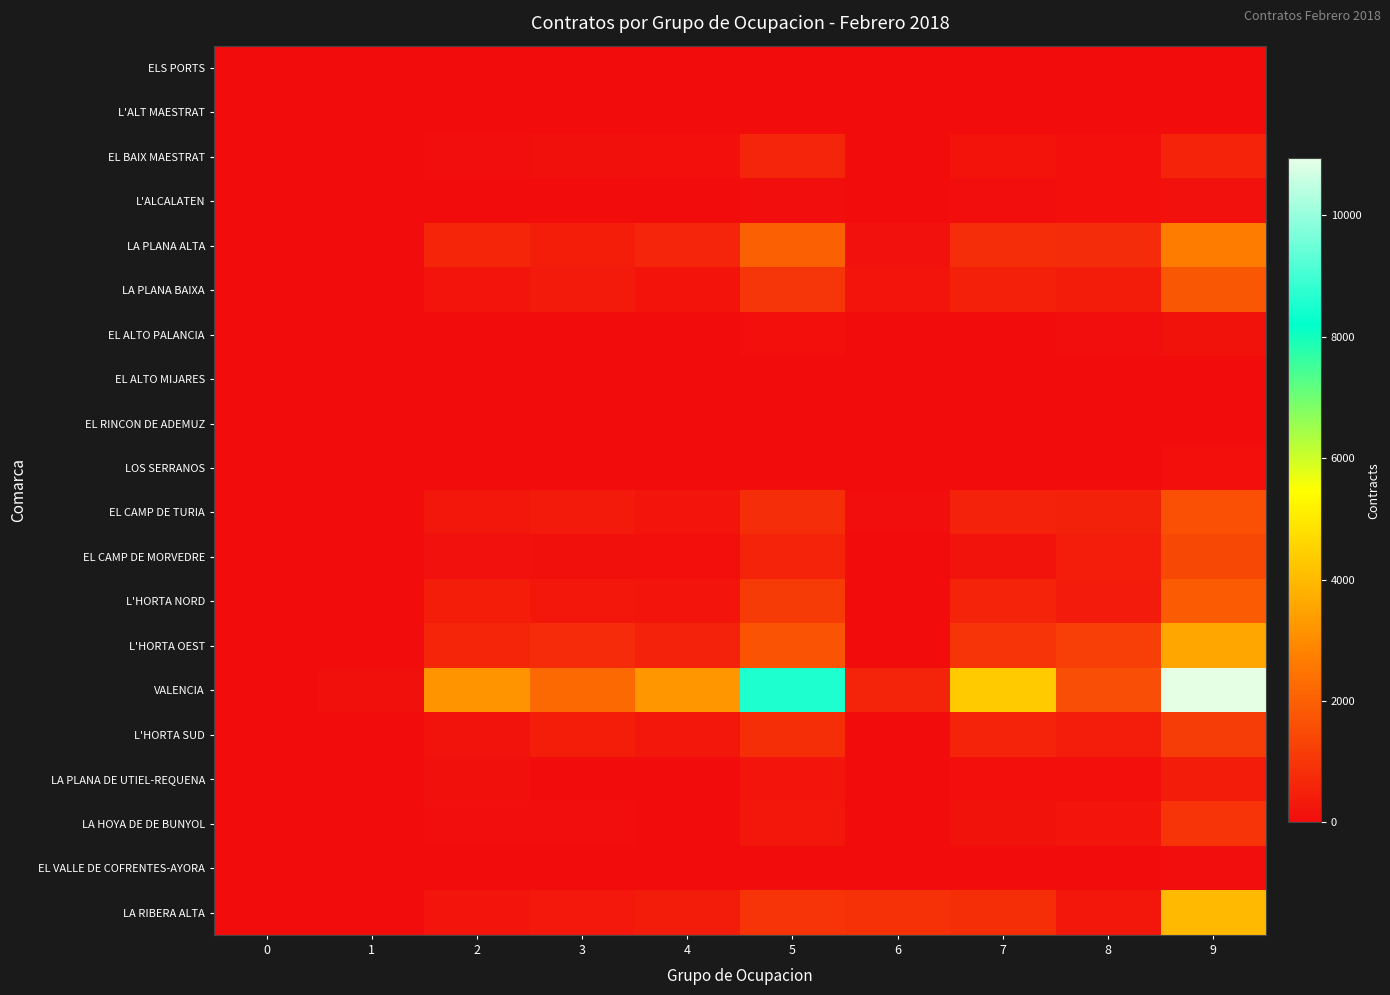

Which series has the largest total across all categories?

VALENCIA